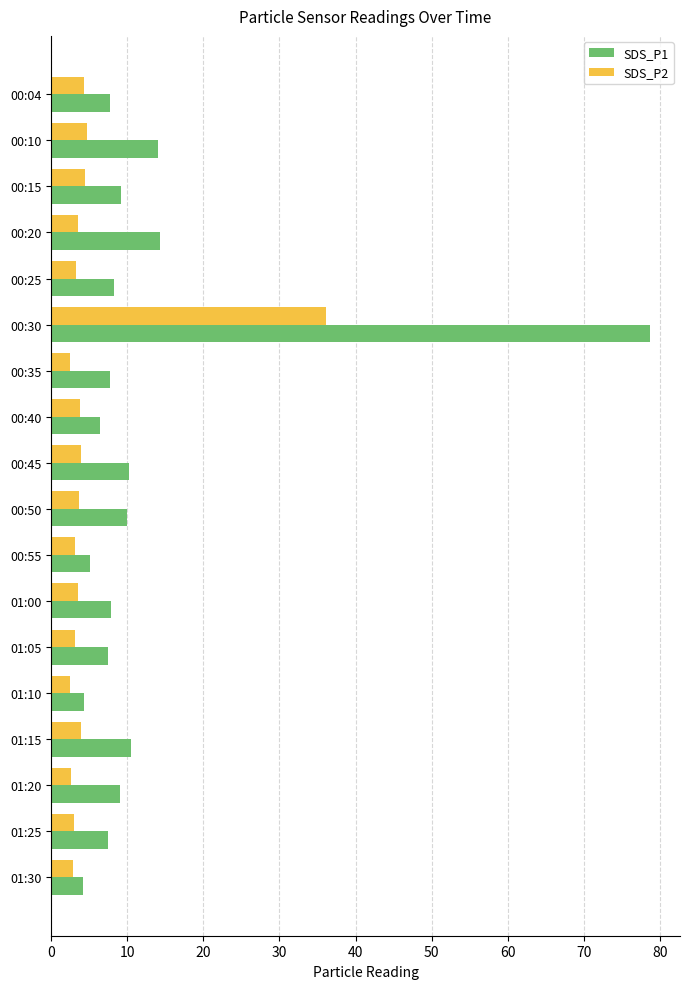

True or false: SDS_P1 has a value of 1.5 at 01:25.

False